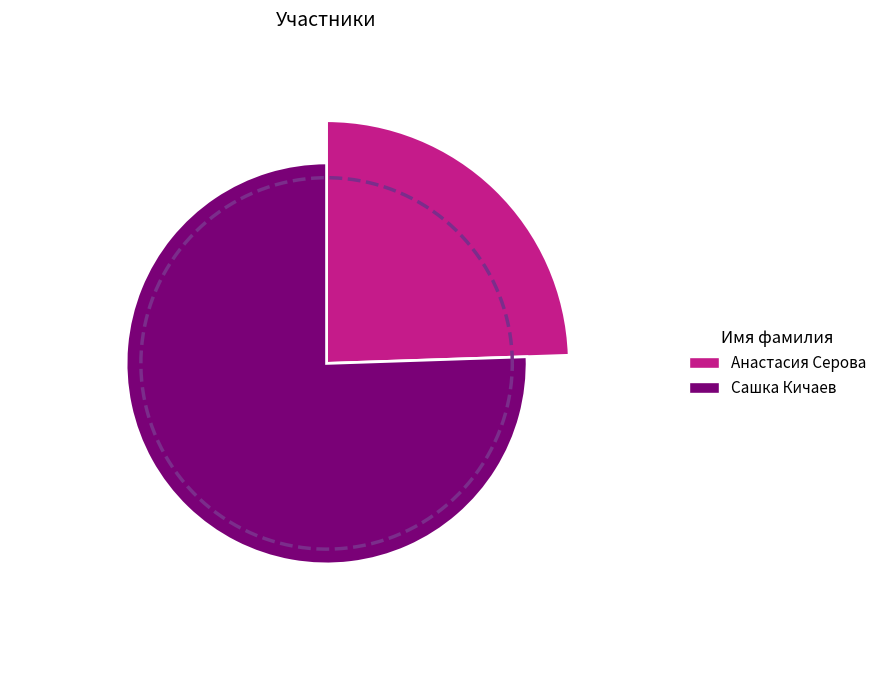

Is there a majority slice in this chart?

Yes